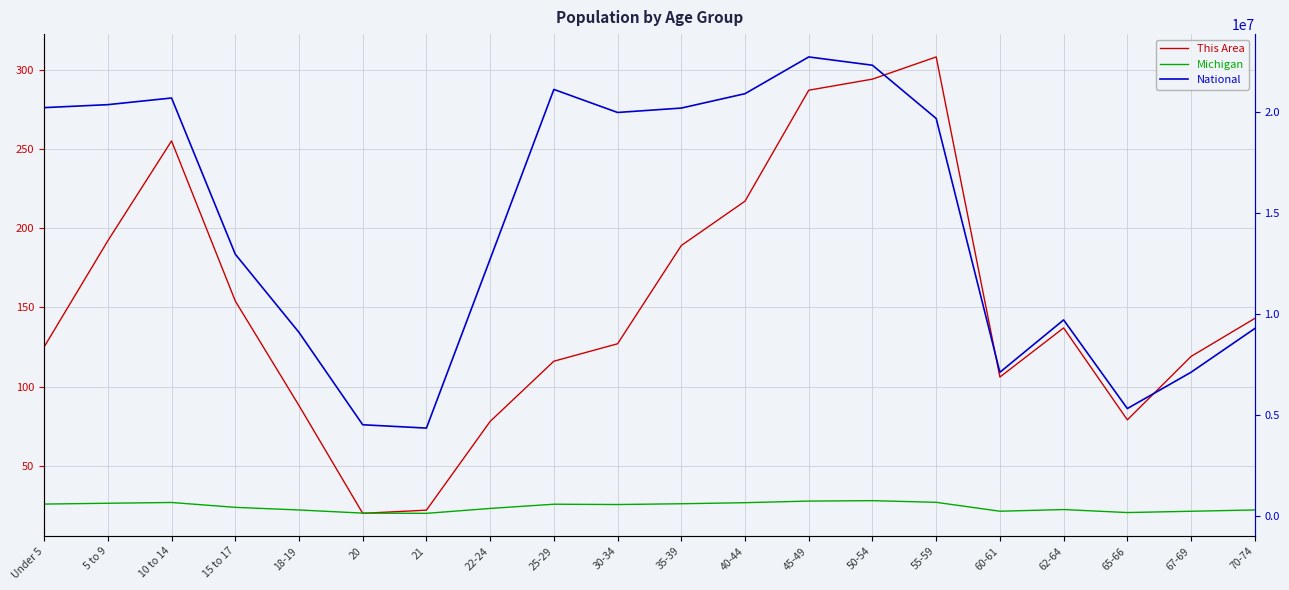

At which label does Michigan first exceed 574566?

Under 5